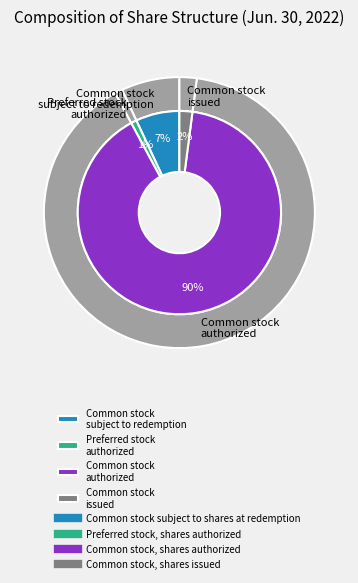

To the nearest percent, what portion does Common stock, shares issued represent?

2%